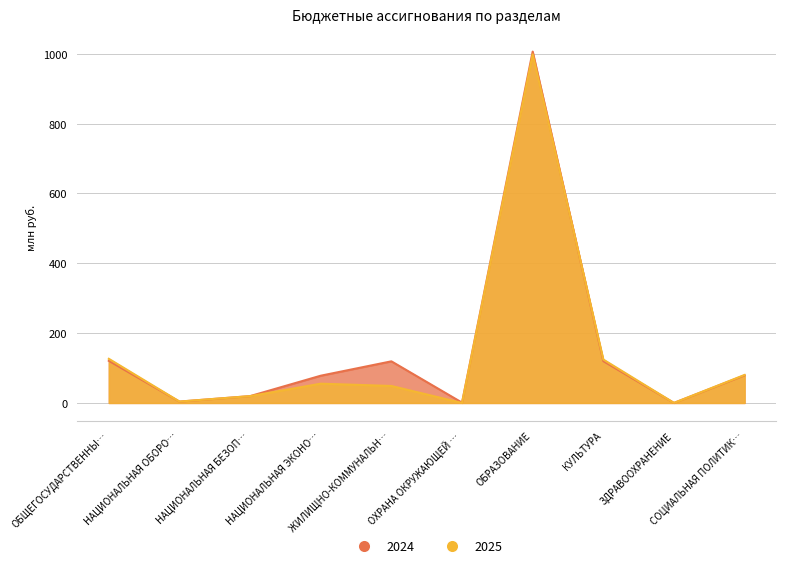

What is the difference between the maximum and second lowest values in the 2025 series?

998.5